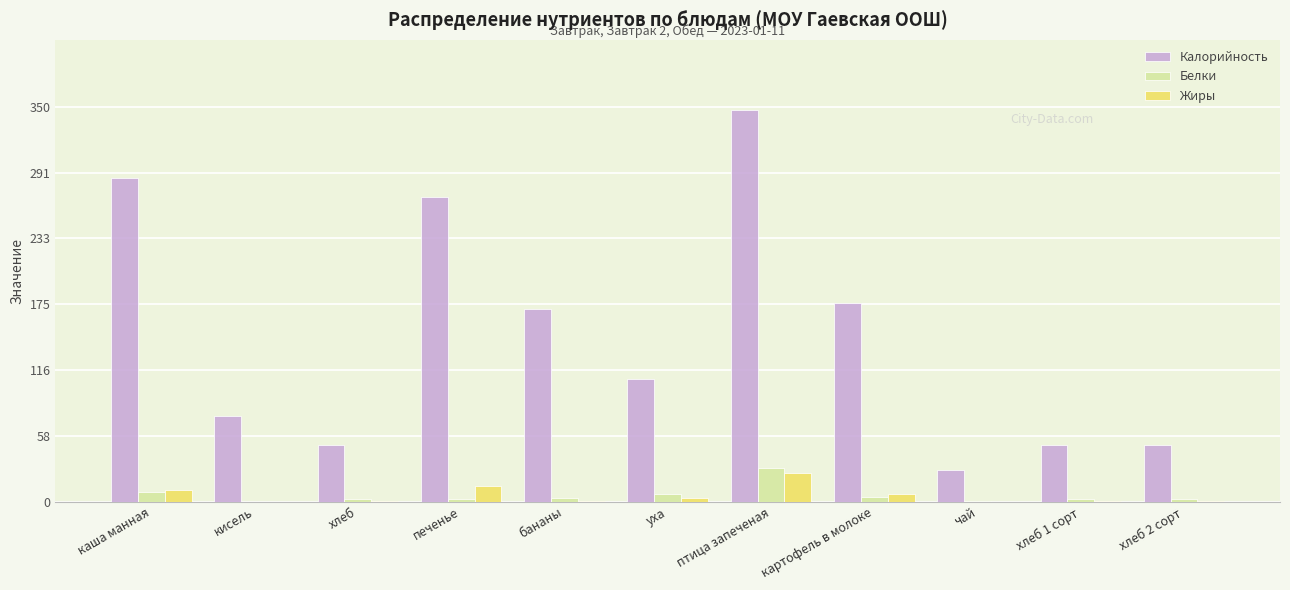

What is the total value across all series at кисель?

76.0